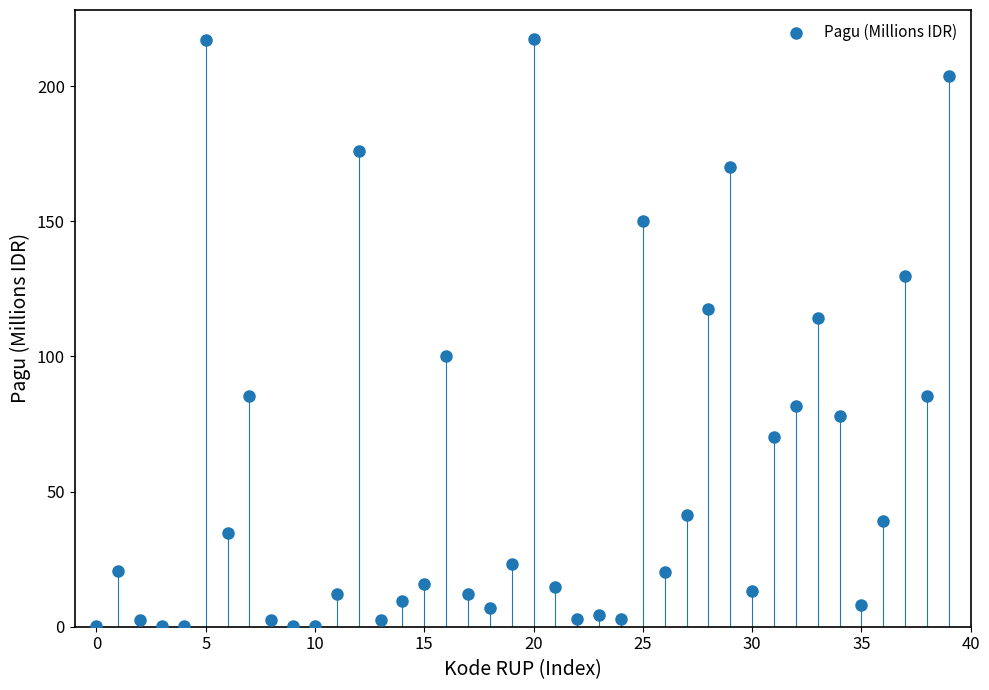

How many data points are displayed?

40